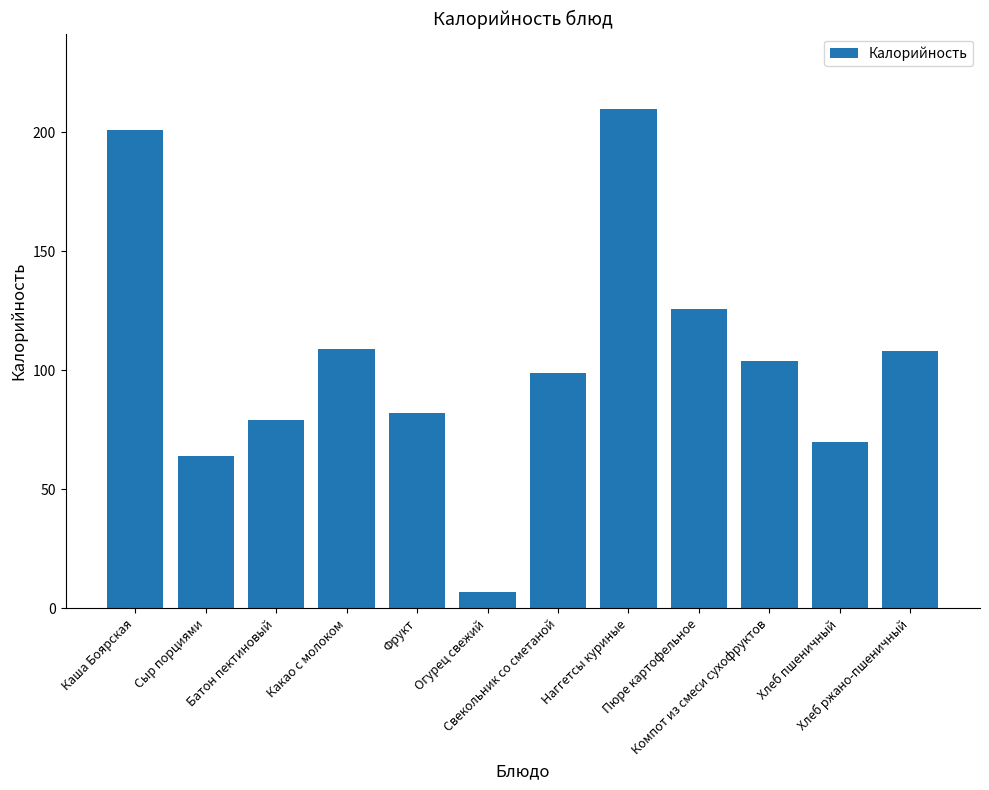

What is the label of the 6th bar from the right?

Свекольник со сметаной